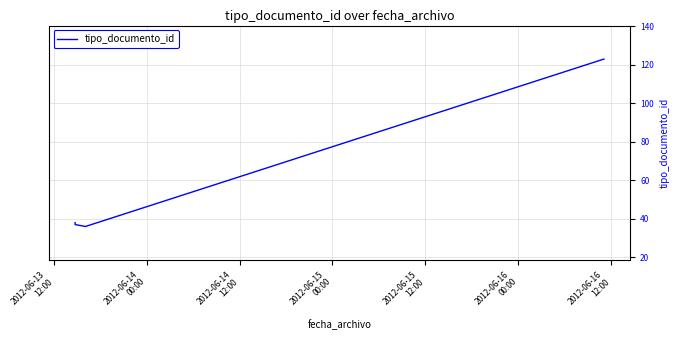

Is this an area chart (filled region under the line)?

No